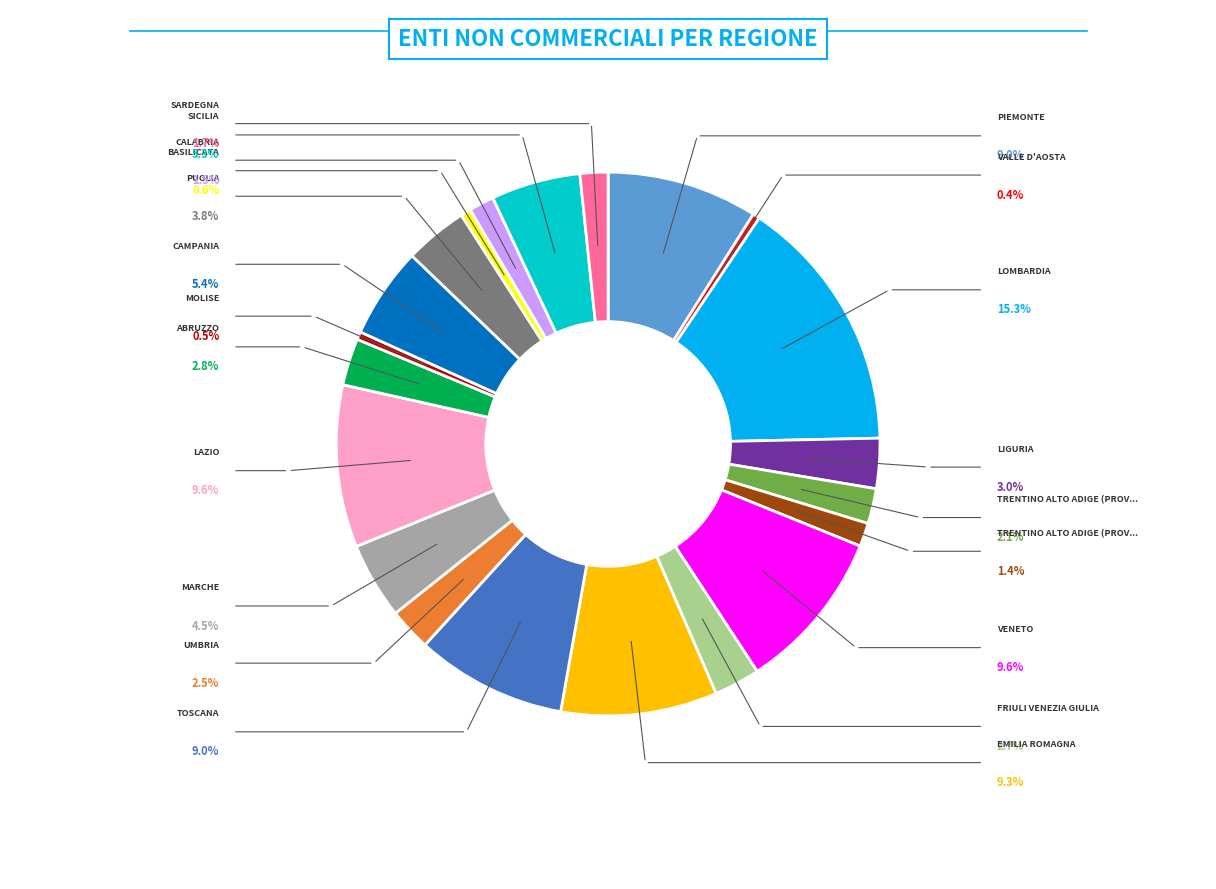

Does any single category account for the majority?

No